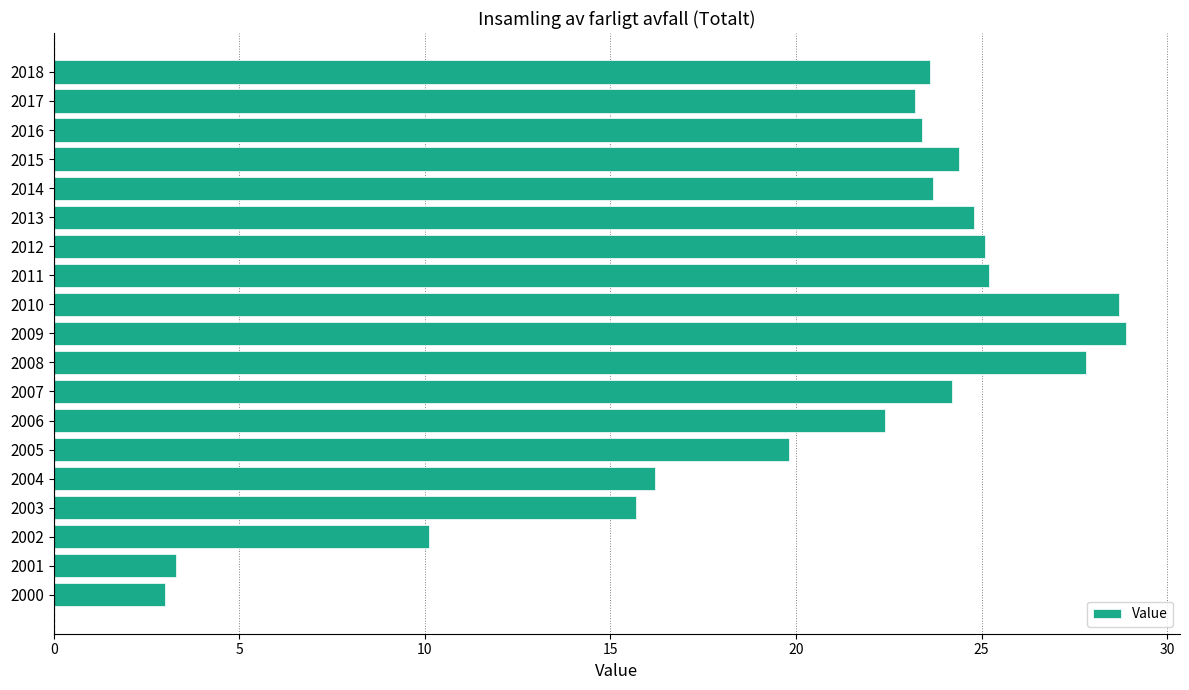

Is it true that the value at 2018 is 7.1?

False